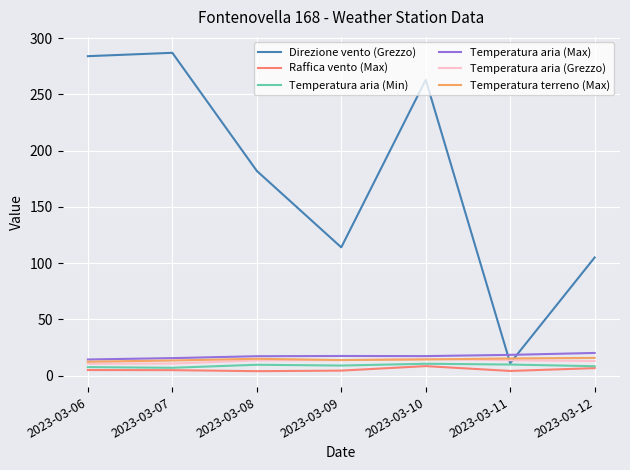

Count the number of categories in the chart.

7